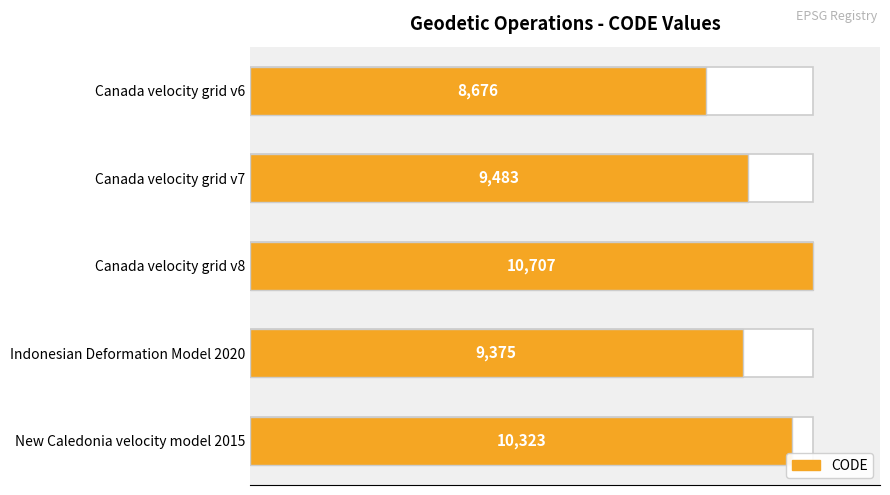

What is the sum of all values?

48564